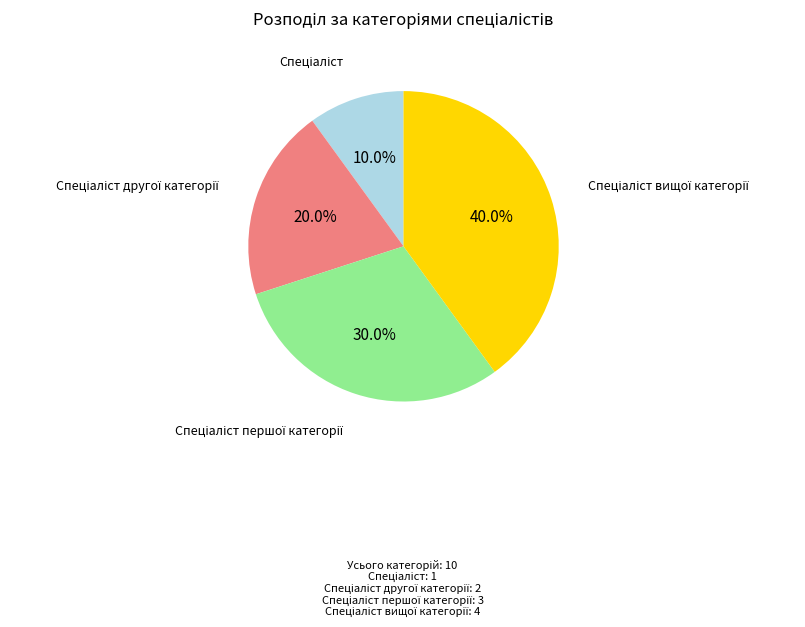

Does any single category account for the majority?

No